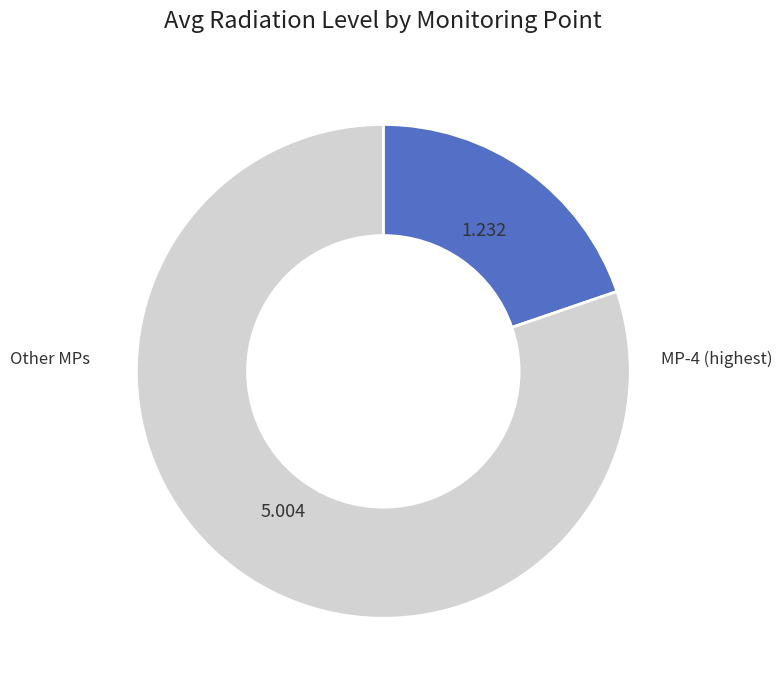

How many segments does this pie chart have?

2